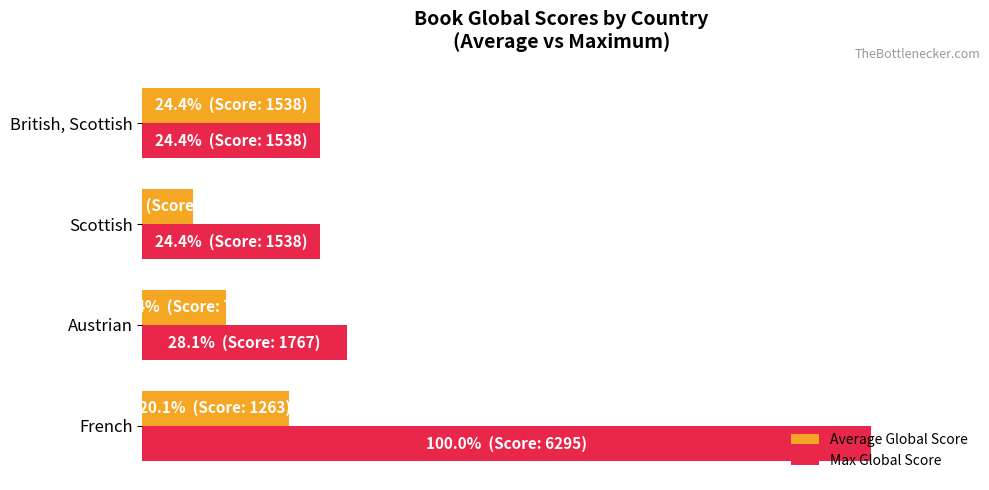

What is the value of the Average Global Score bar at the 4th from the left?

24.4